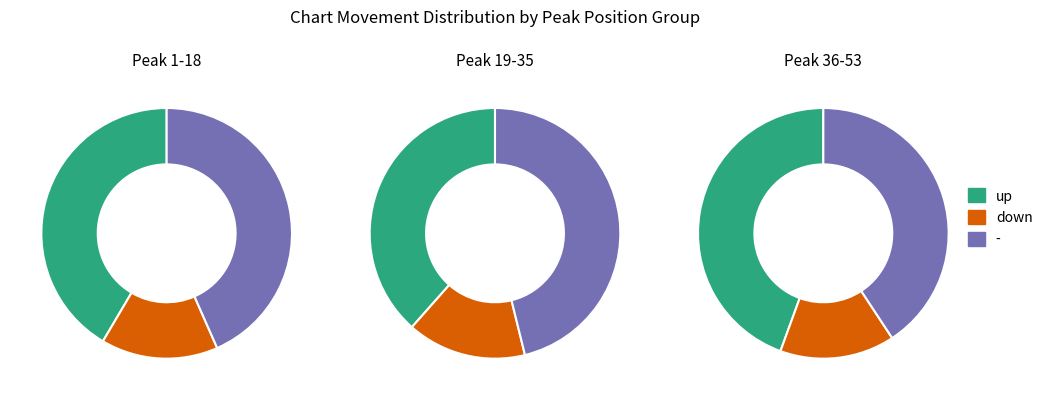

Approximately how many times larger is the value at up compared to down?

2.8